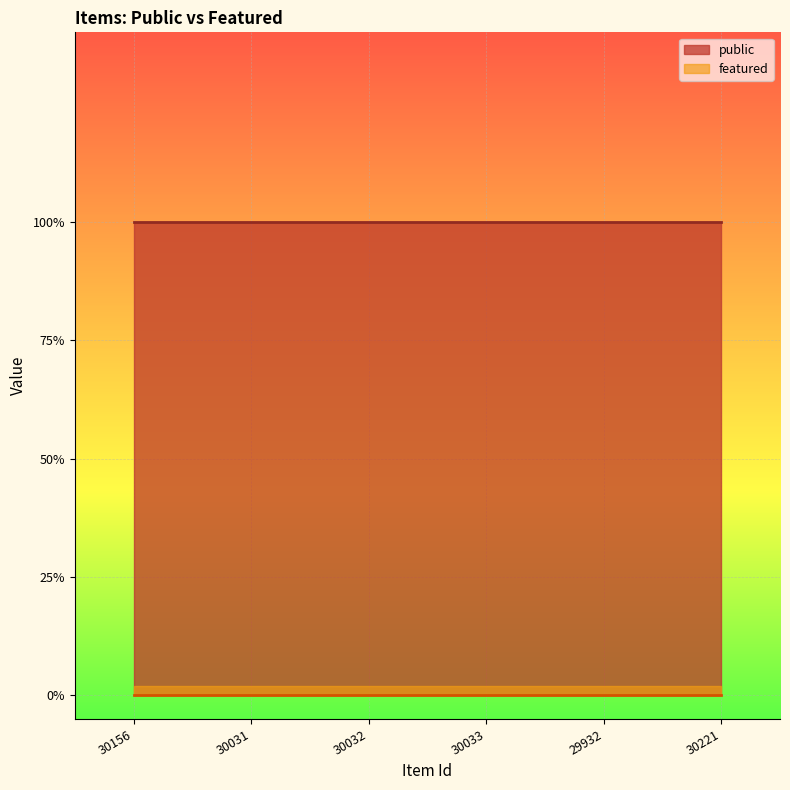

True or false: featured and public intersect in this chart.

False